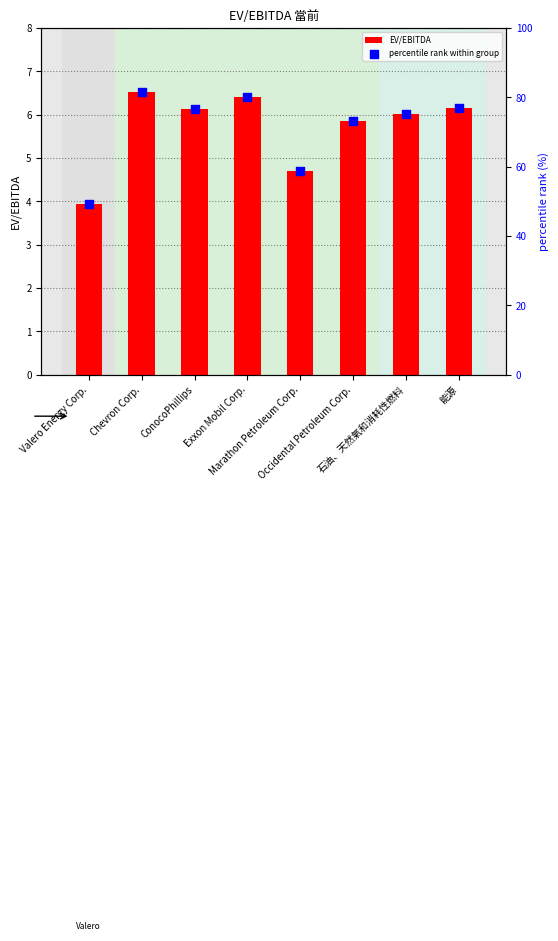

At which category is the sum across all series the highest?

Chevron Corp.